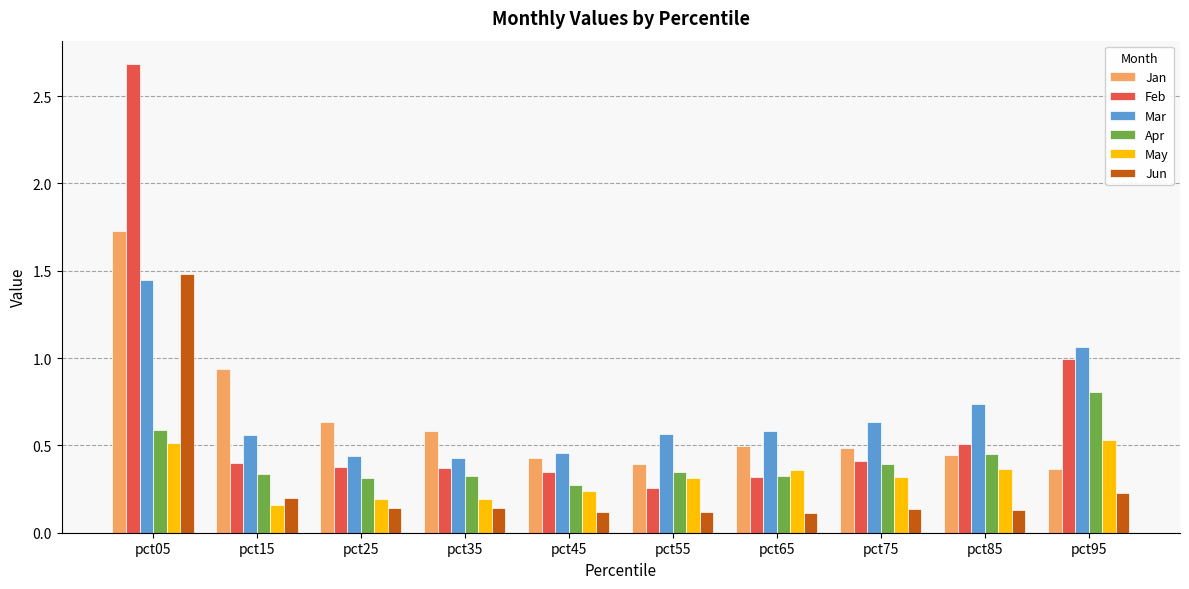

Which series has the widest spread of values?

Feb